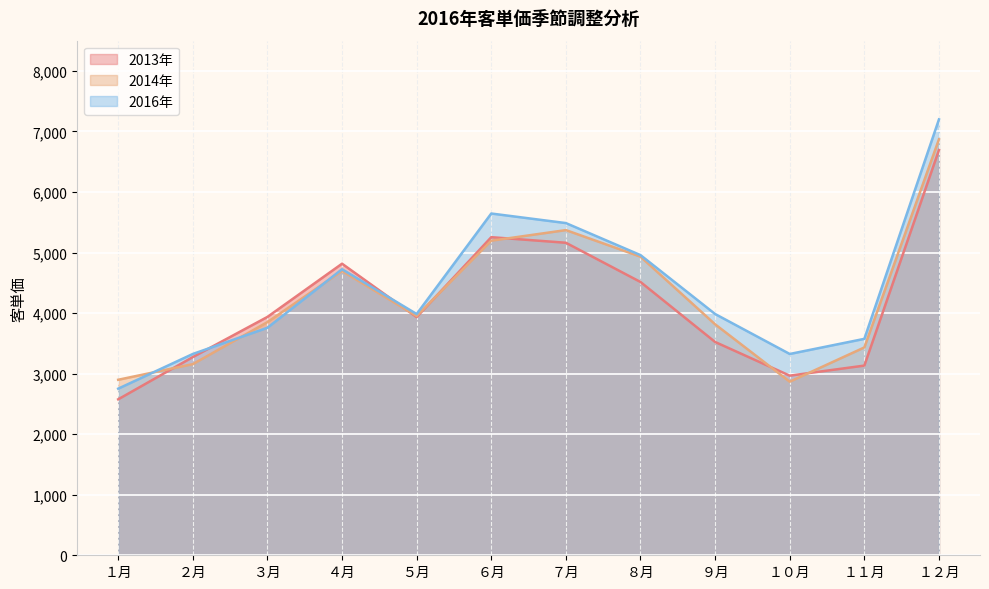

Is it true that 2013年 equals 2576 at １月?

True